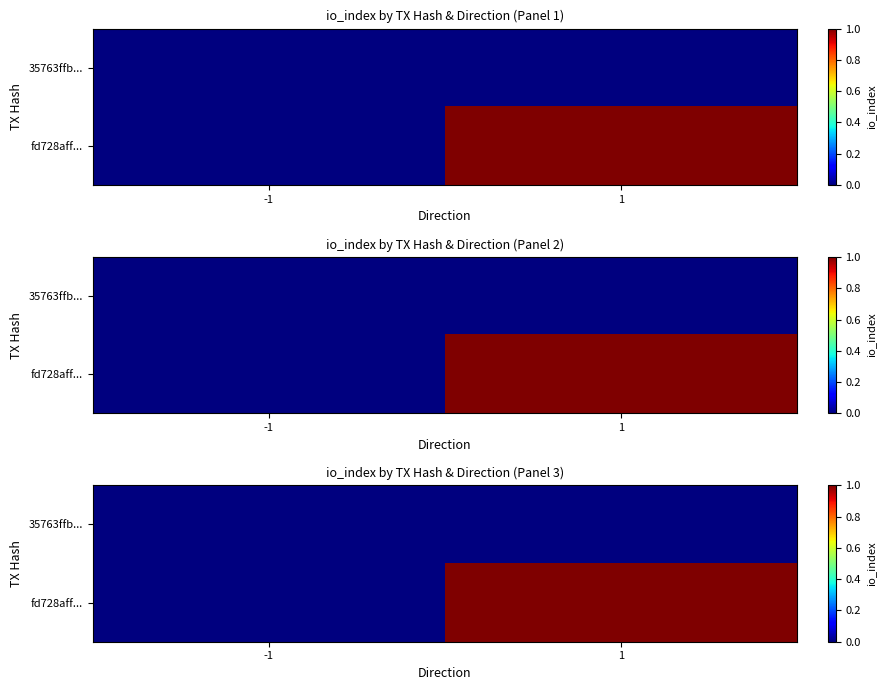

How many distinct data groups are displayed?

2